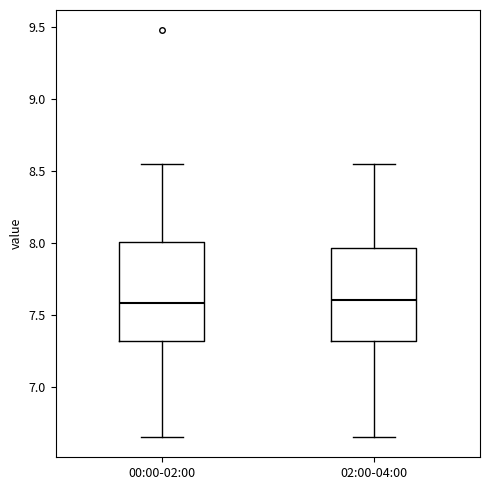

Where does the median line of the box for 00:00-02:00 sit on the y-axis? The values are not printed on the chart, so give them approximately, as read against the axis.

7.60